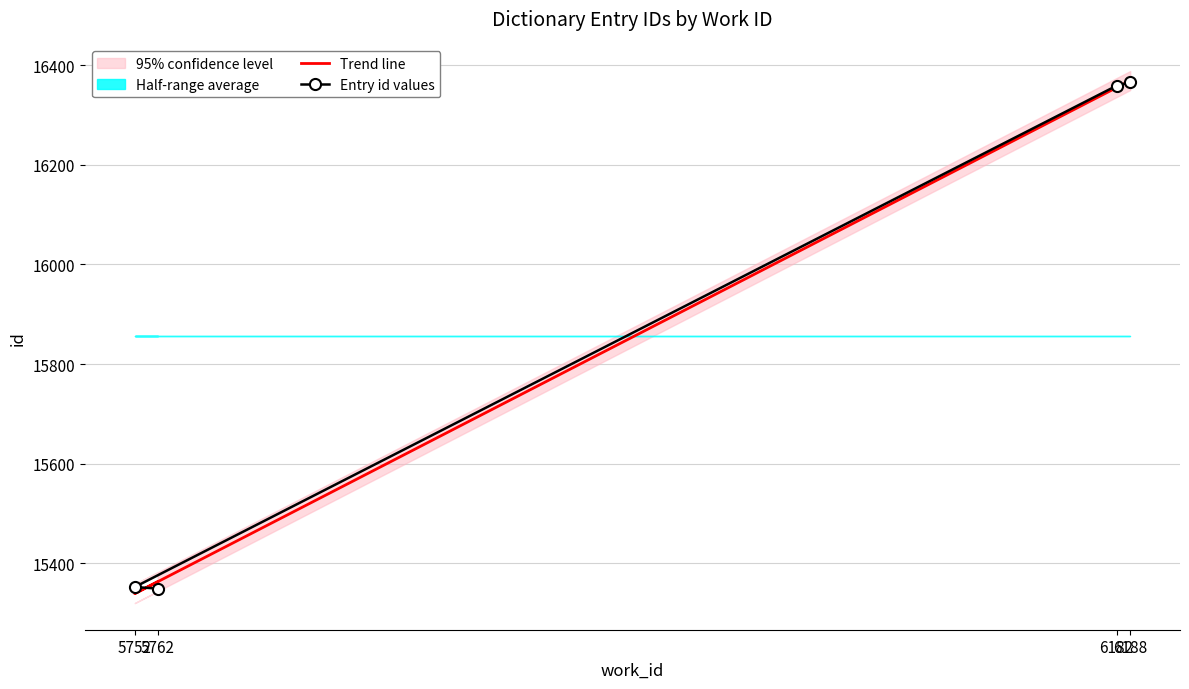

True or false: Trend line has a value of 16355.2 at 6182.

True